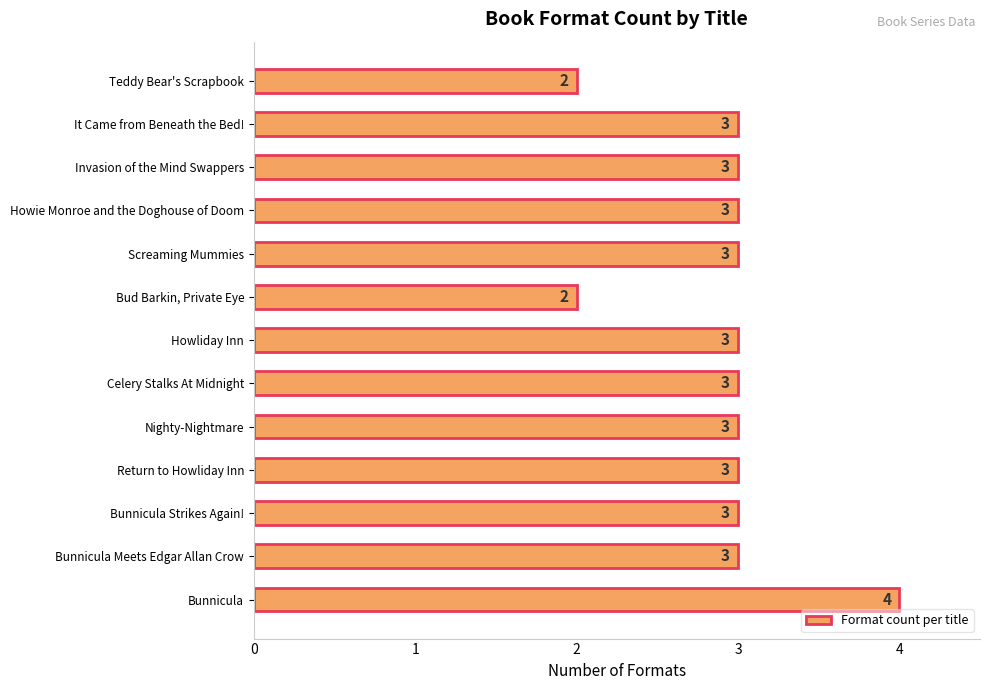

Read the value at Howie Monroe and the Doghouse of Doom.

3